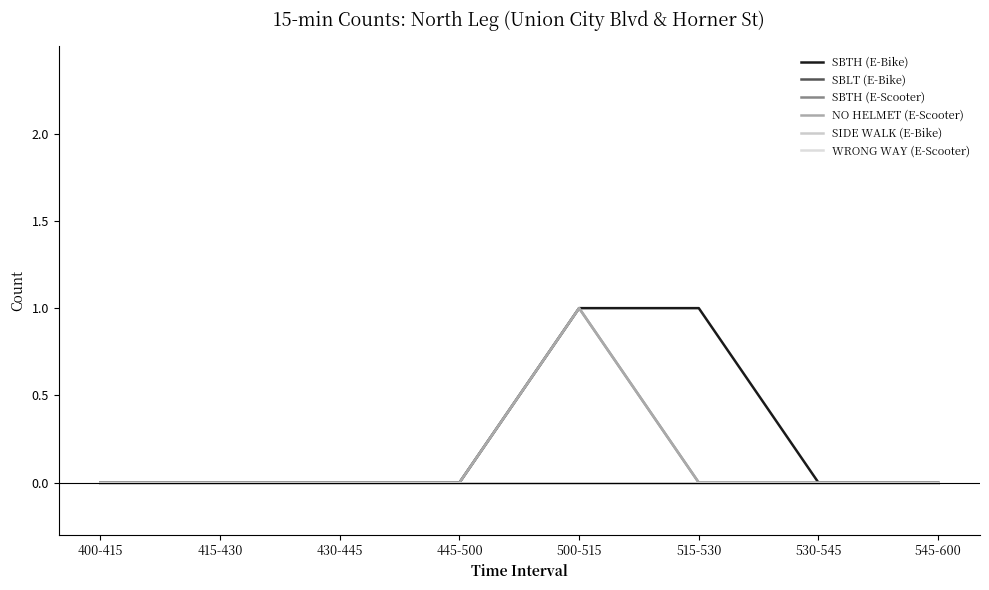

How many NO HELMET (E-Scooter) values are between 0 and 1?

8